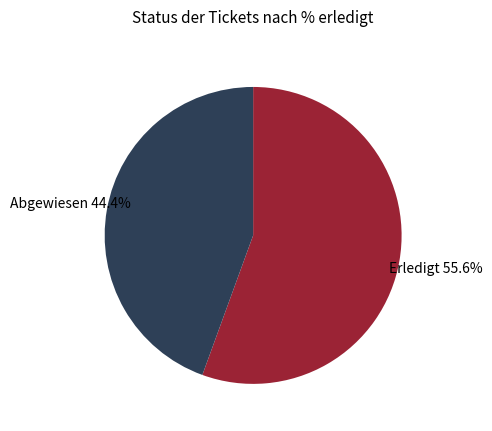

What percentage is NOT represented by Abgewiesen?

55.6%